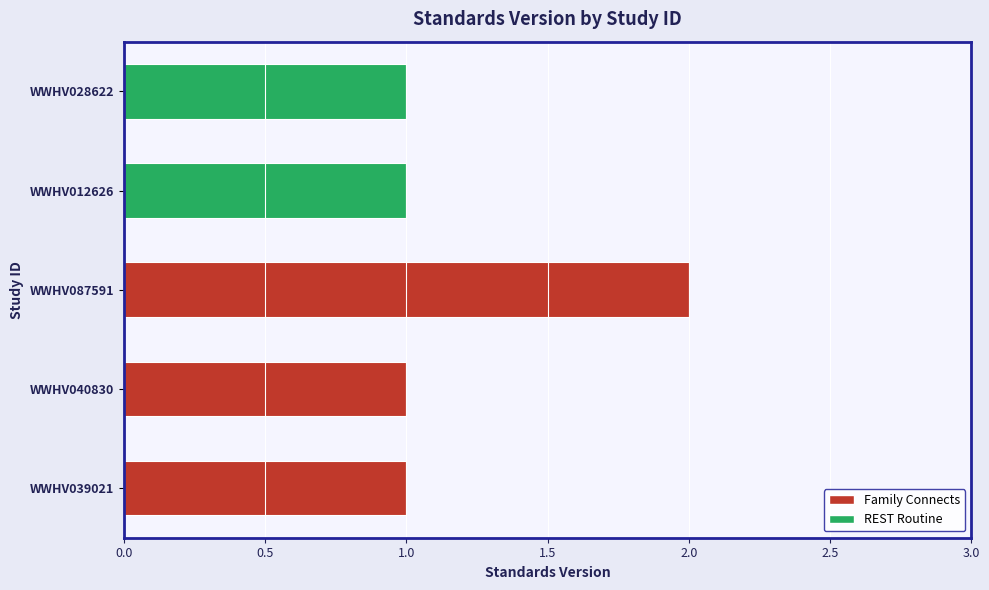

Reading left to right, transcribe all the data shown in this chart.

1	1	2	1	1